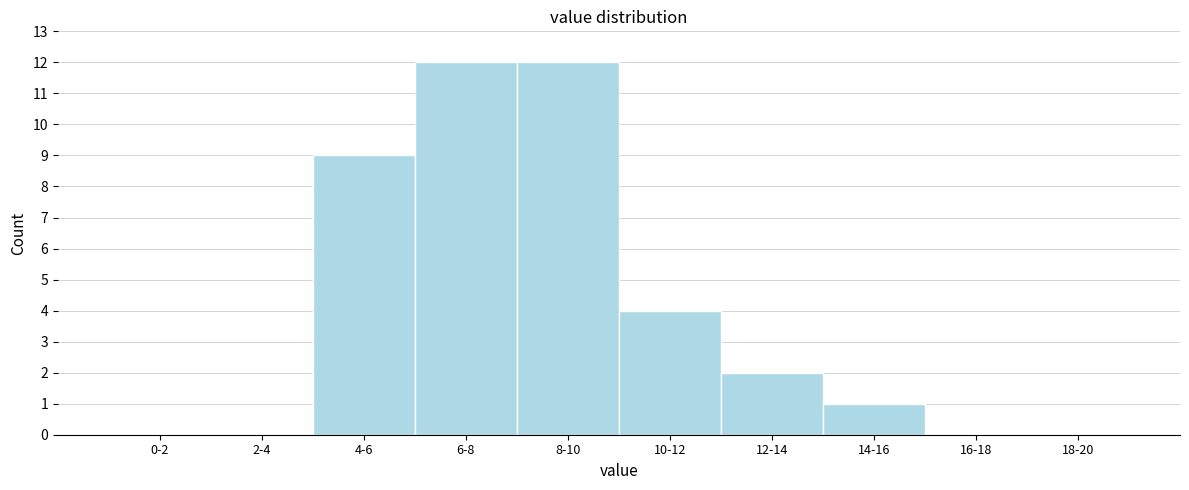

Reading left to right, transcribe all the data shown in this chart.

0-2=0	2-4=0	4-6=9	6-8=12	8-10=12	10-12=4	12-14=2	14-16=1	16-18=0	18-20=0